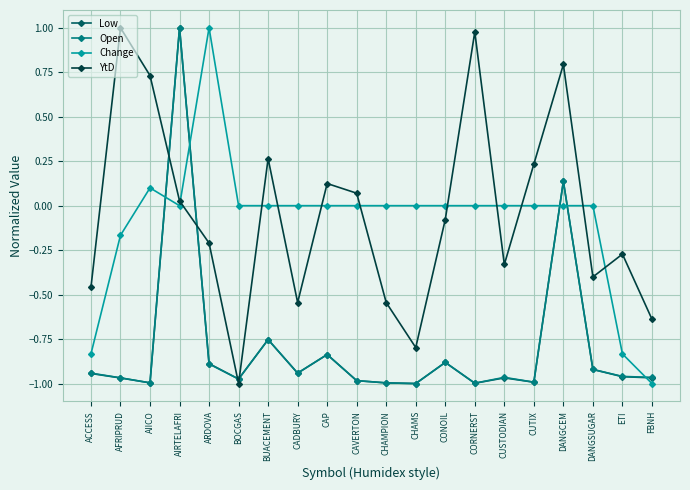

How many positive values does the Low series have?

2